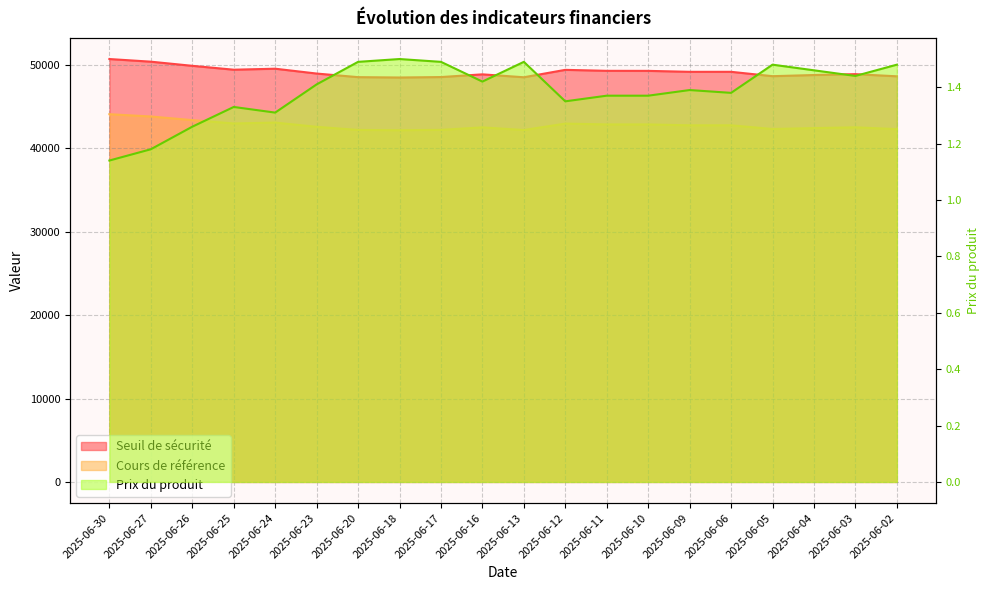

What is the maximum value shown in the chart?

50709.0